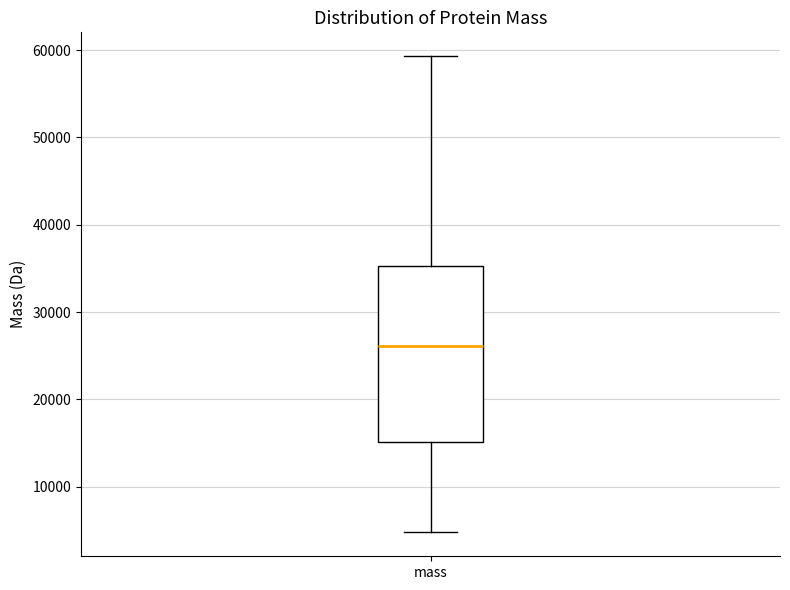

Read this box plot against the y-axis: the position of the median line, the range covered by the box, and the ends of both whiskers. The values are not printed on the chart, so give them approximately, as read against the axis.

median 26000, box 15000 to 35000, whiskers 5000 to 59000